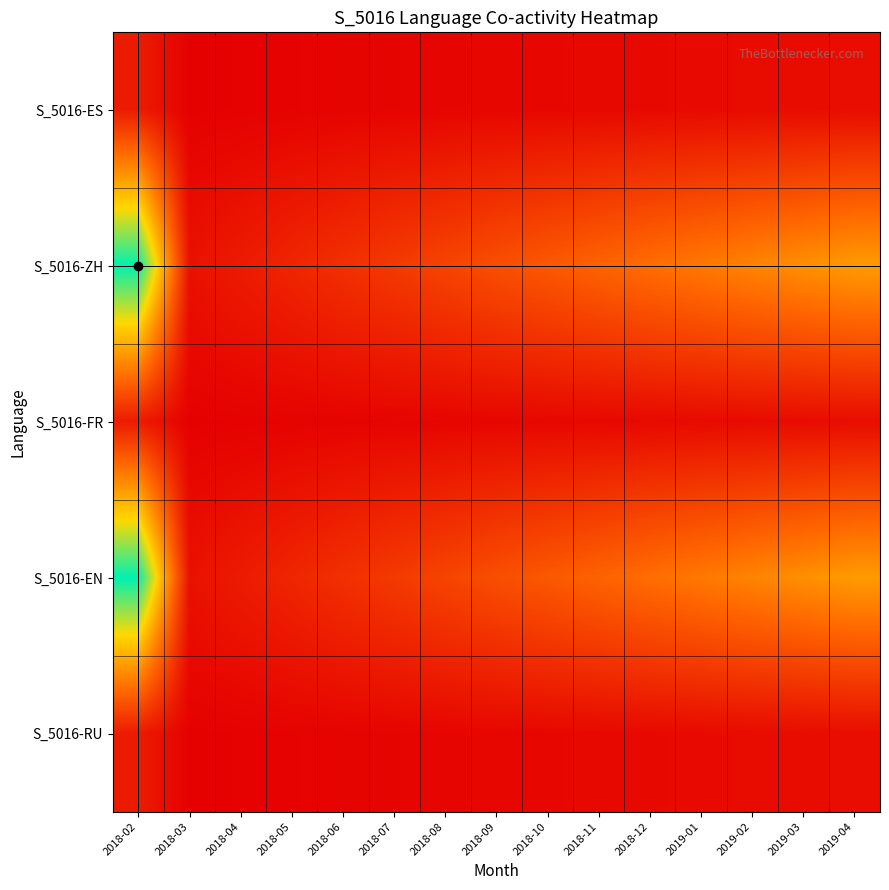

At how many categories does at least one series exceed 0?

15